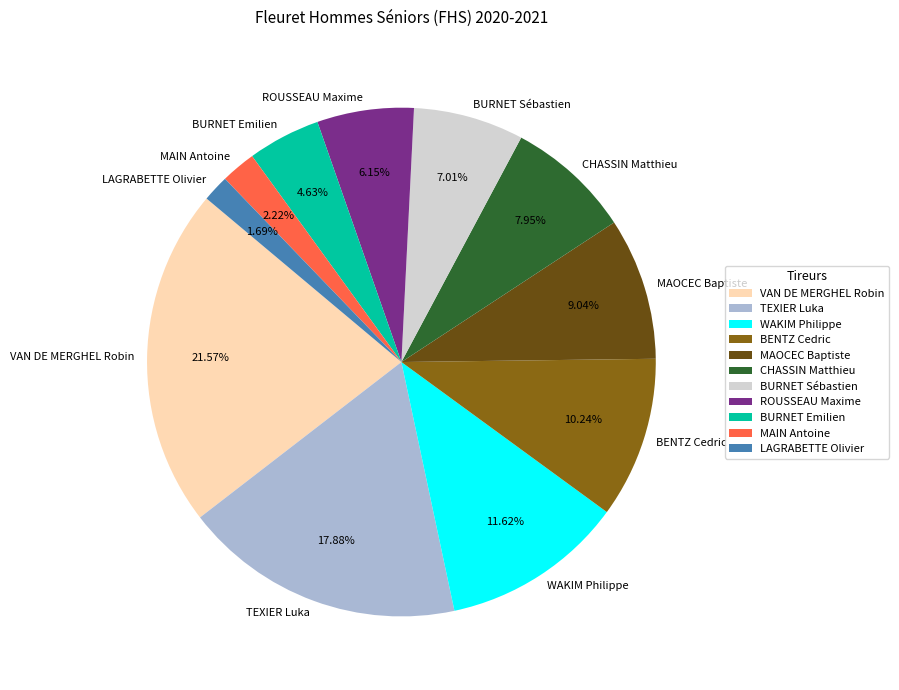

Does any single category account for the majority?

No